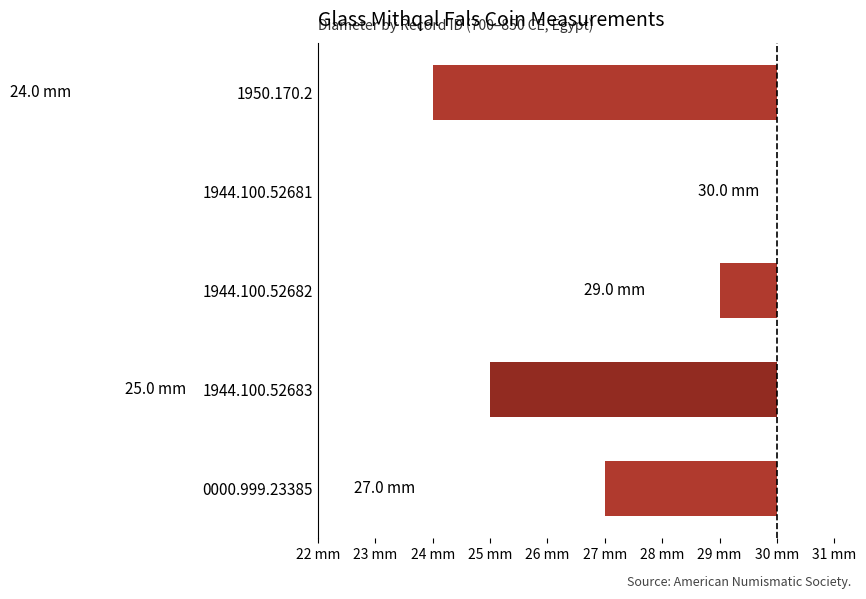

Count the values in the range -5 to -1.

3